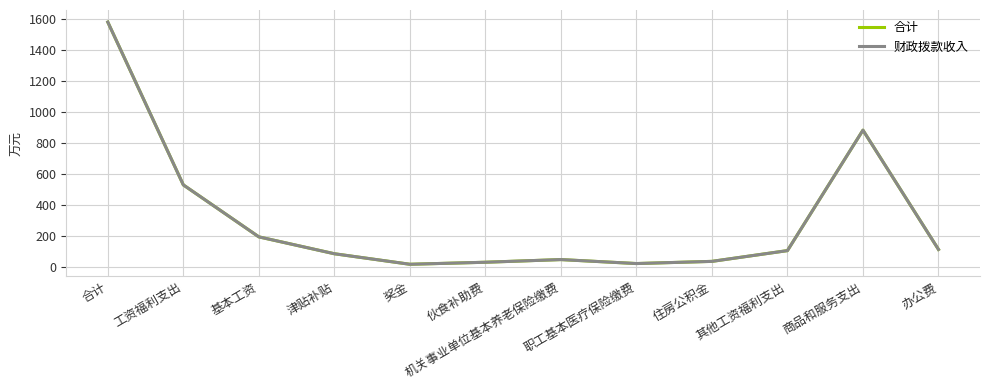

Is this an area chart (filled region under the line)?

No